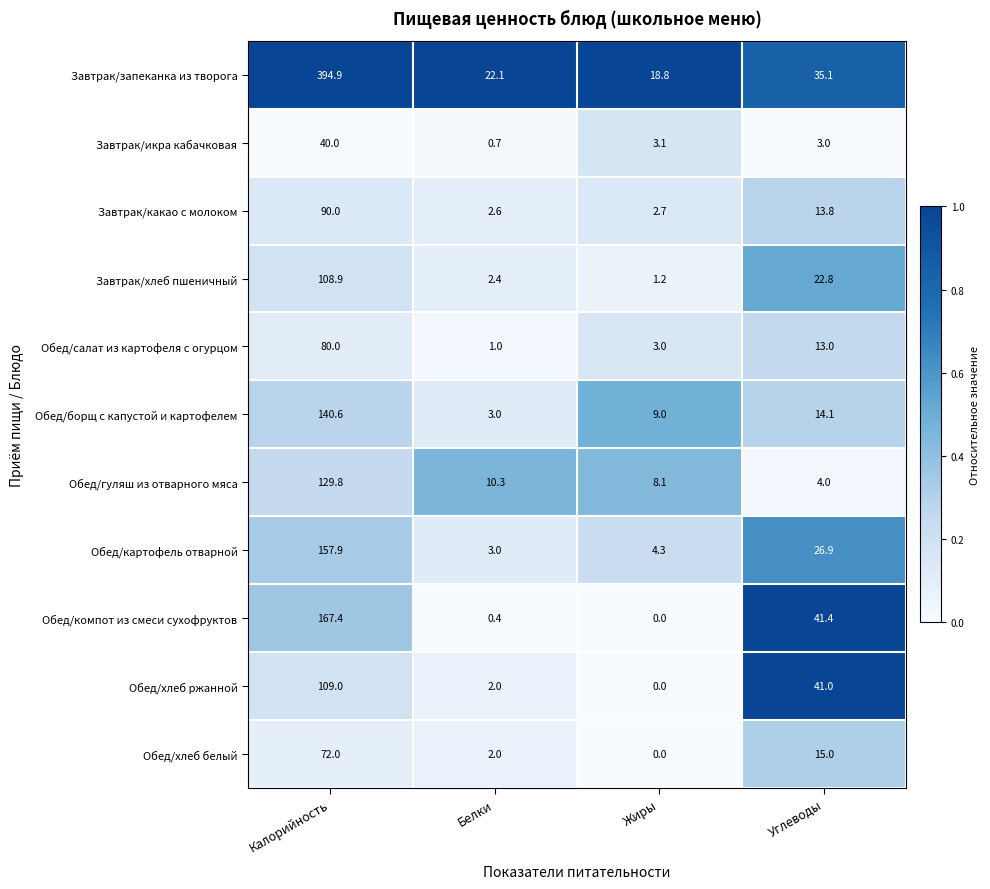

Which series has the largest range (max minus min)?

Завтрак/запеканка из творога